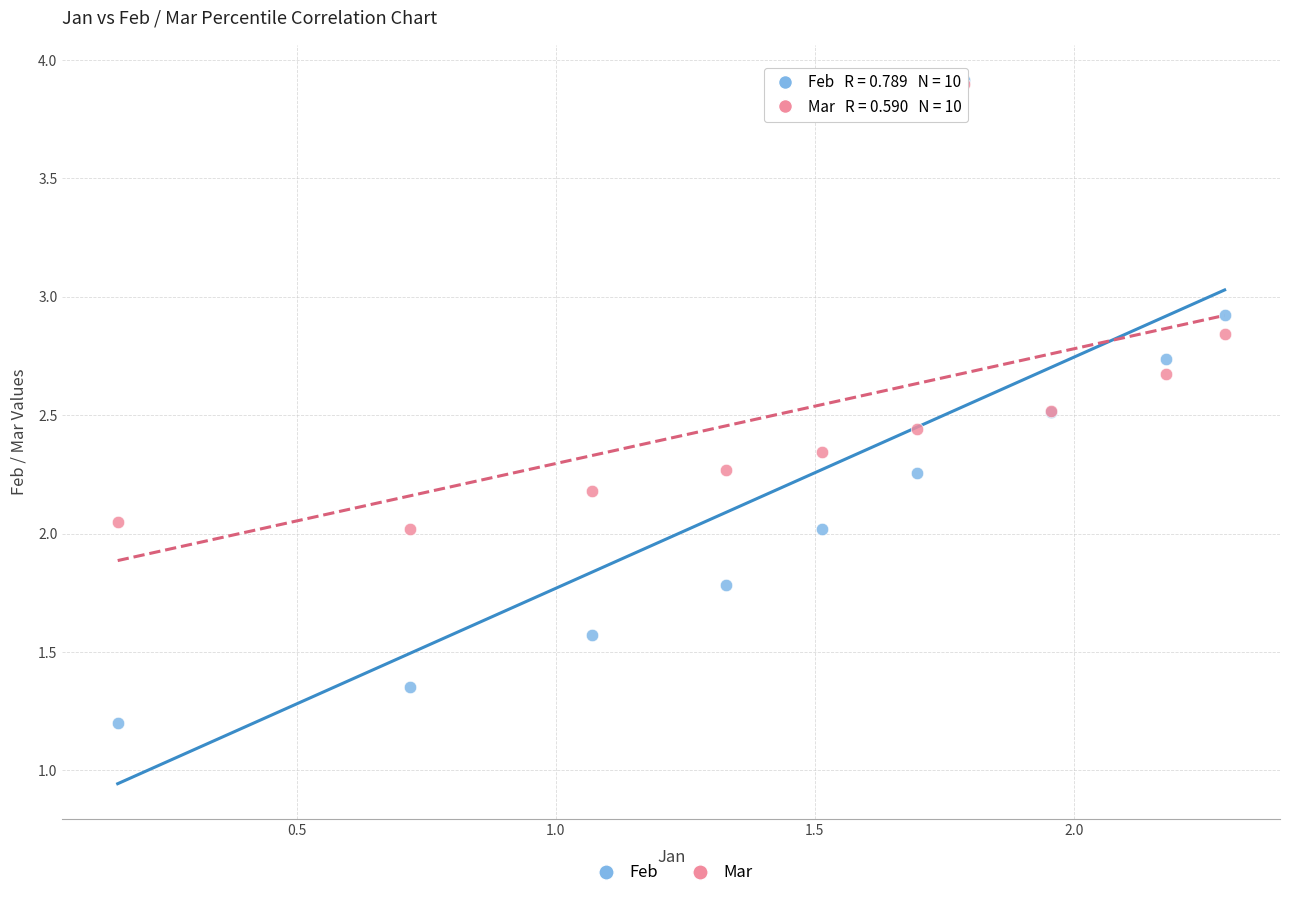

Which series contains the lowest Y value?

Feb